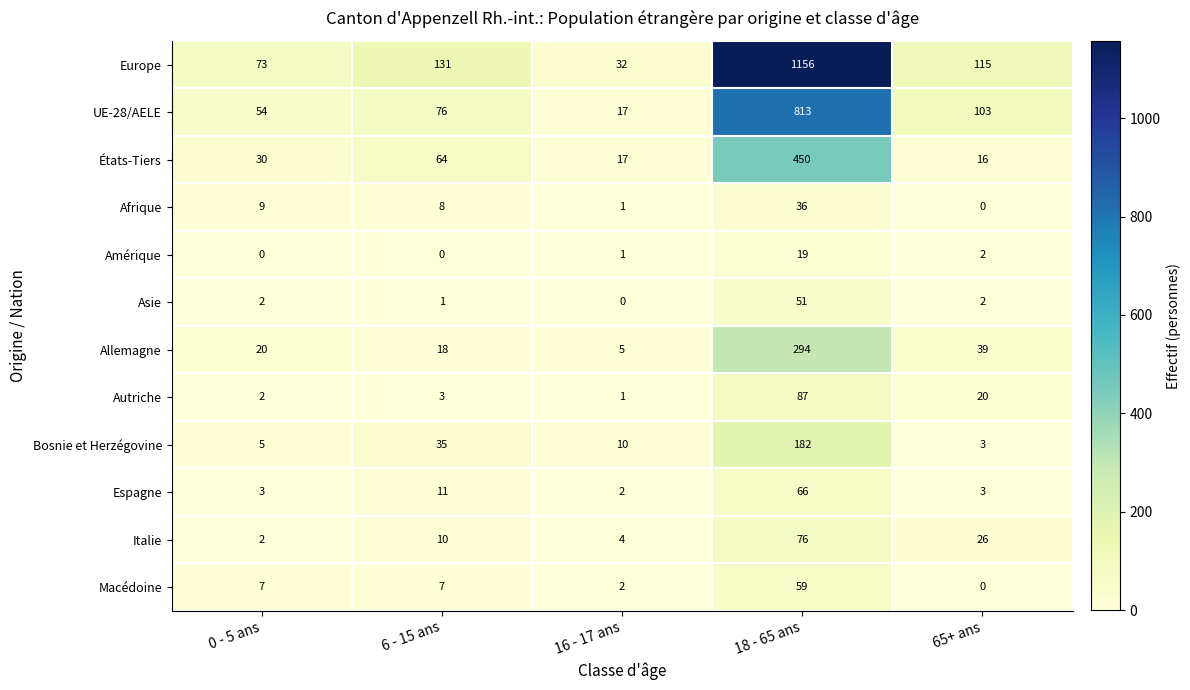

What is the average value of the Italie series?

24